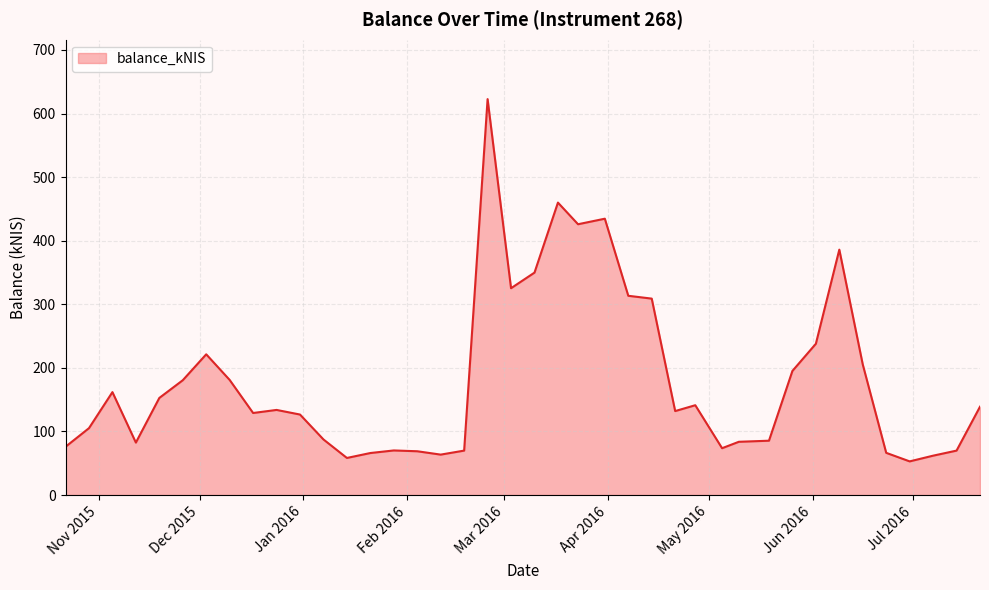

What is the maximum value shown in the chart?

622.7